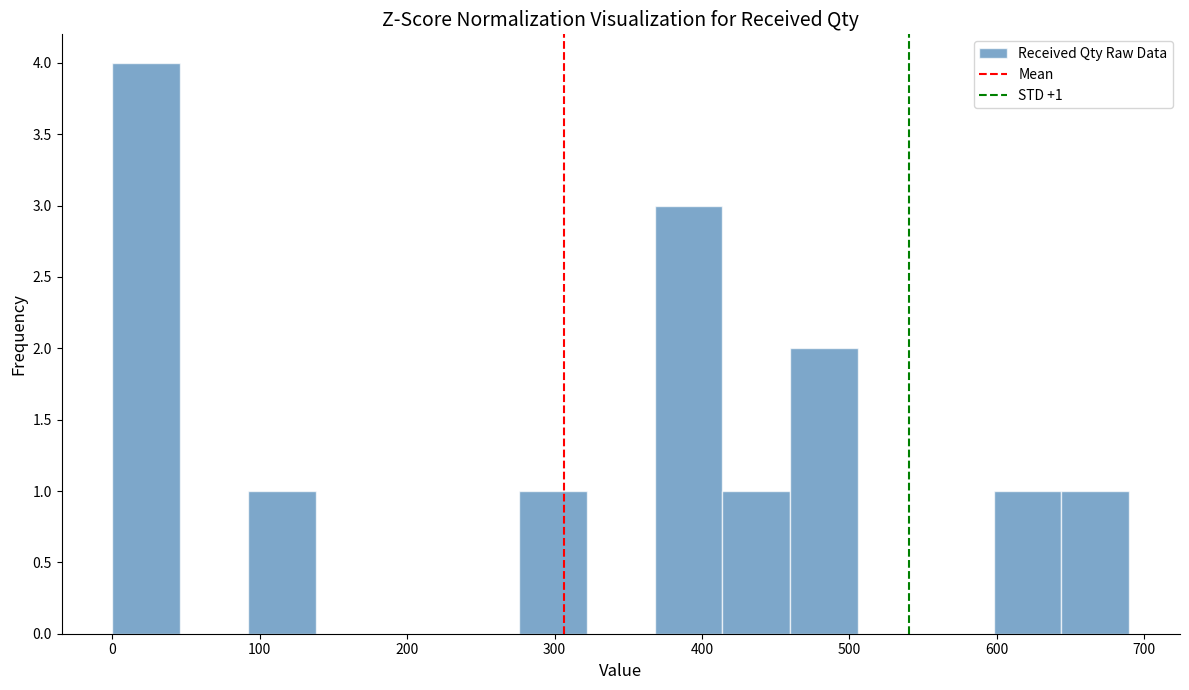

Which range on the x-axis has the tallest bar?

0 to 46